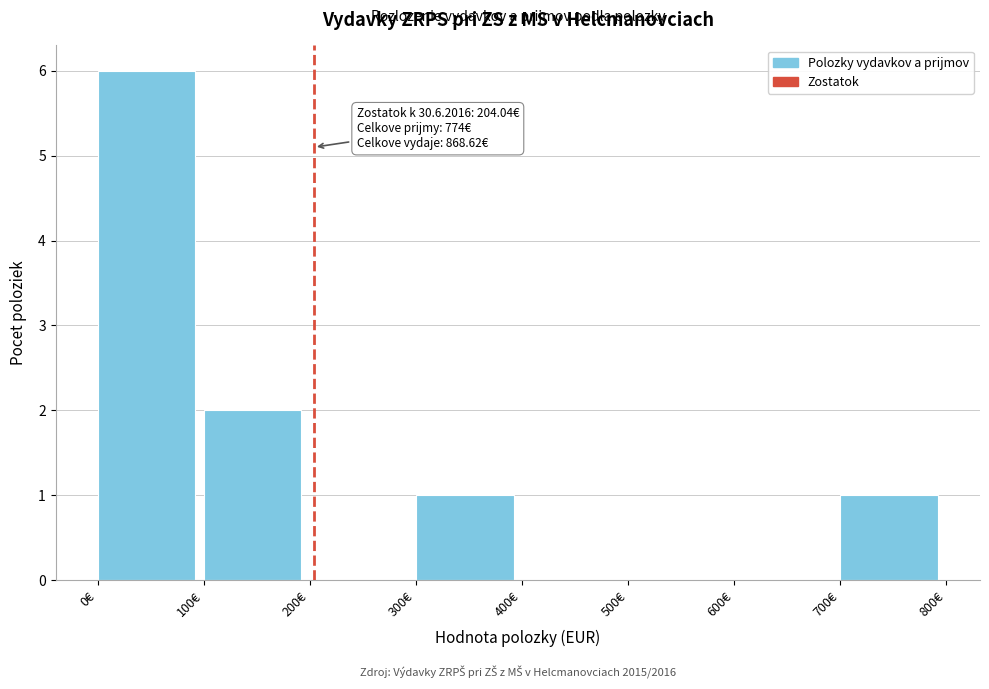

Over which range of the x-axis is the bar tallest?

0 to 100